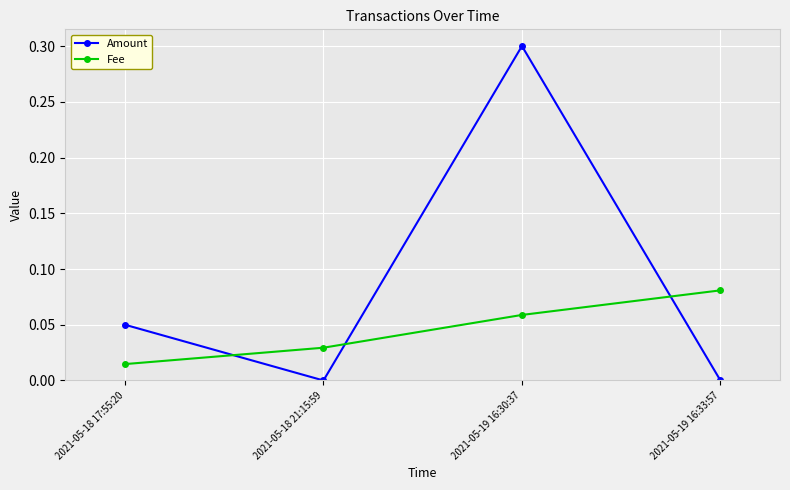

Where do Fee and Amount first cross each other?

2021-05-18 17:55:20 and 2021-05-18 21:15:59